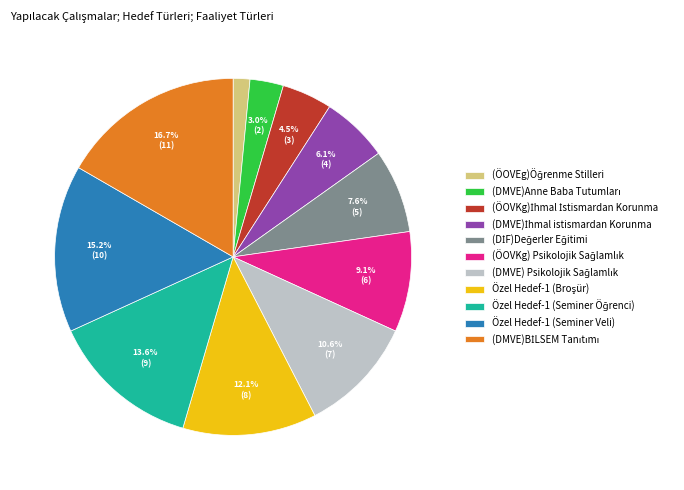

Is there any slice that represents more than half of the pie?

No